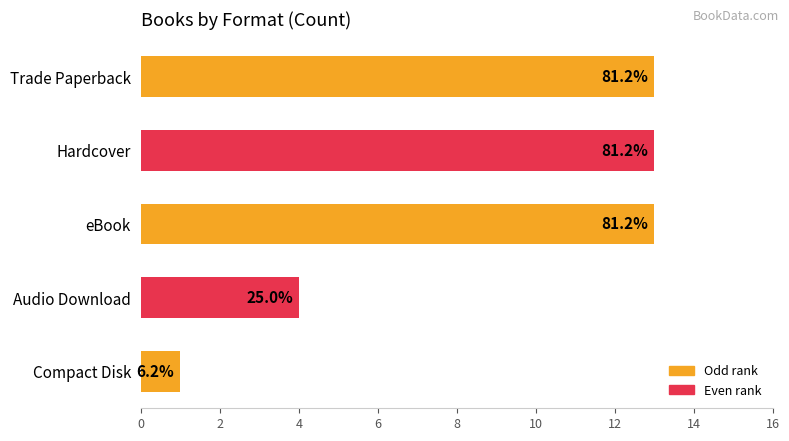

What is the smallest value displayed?

1